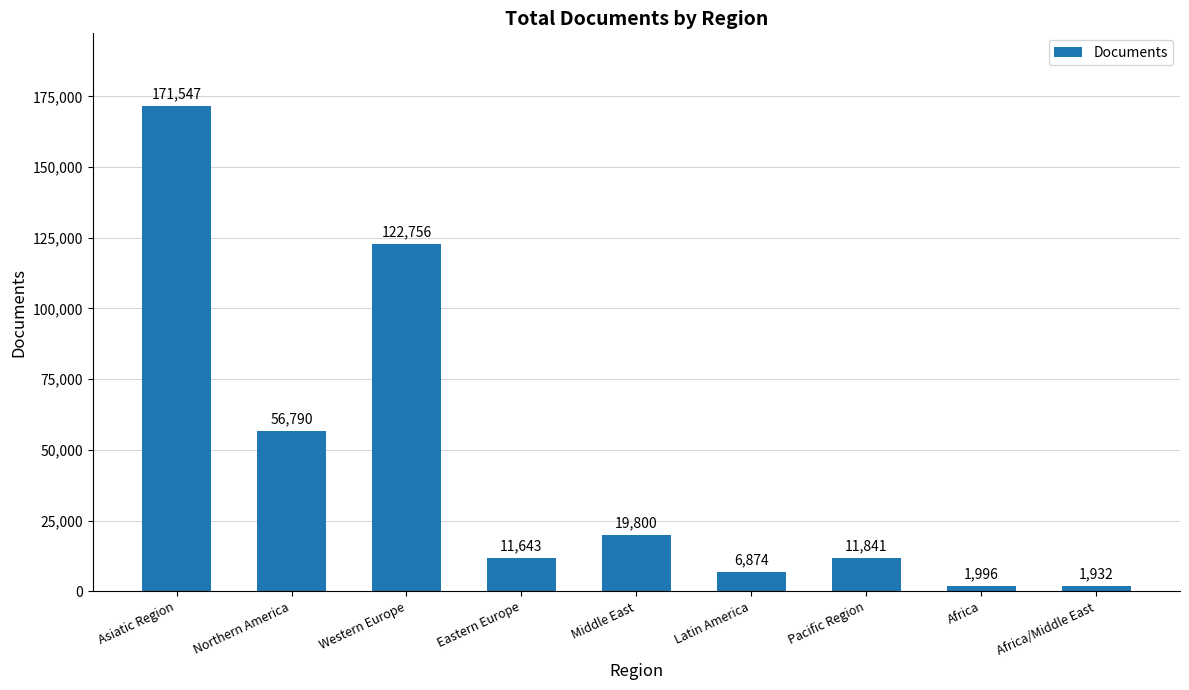

How many data points are less than 11841?

4